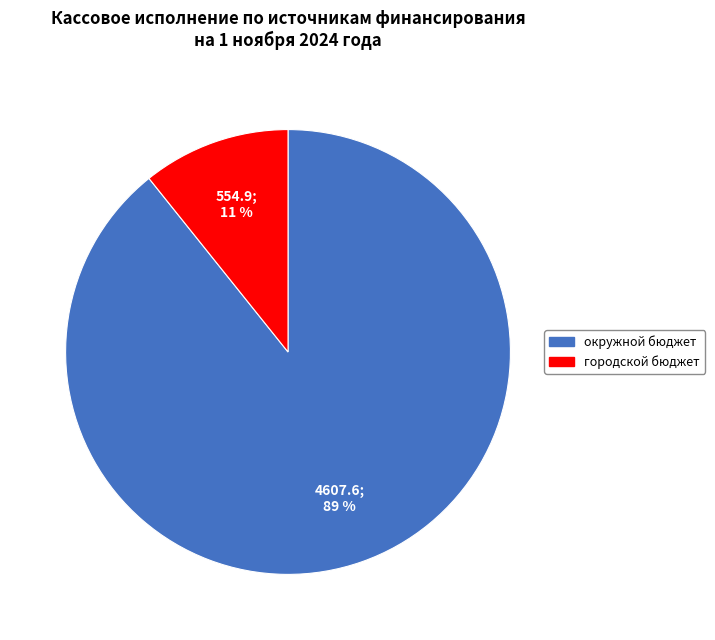

To the nearest percent, what is the average slice percentage?

50%